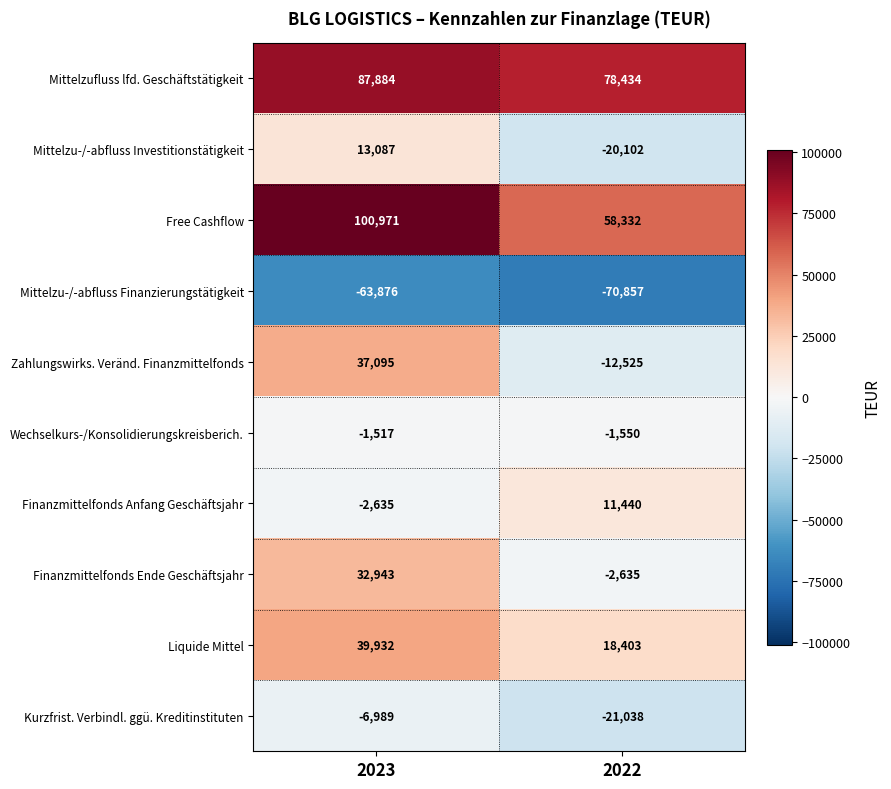

At how many categories does at least one series exceed 24015?

2